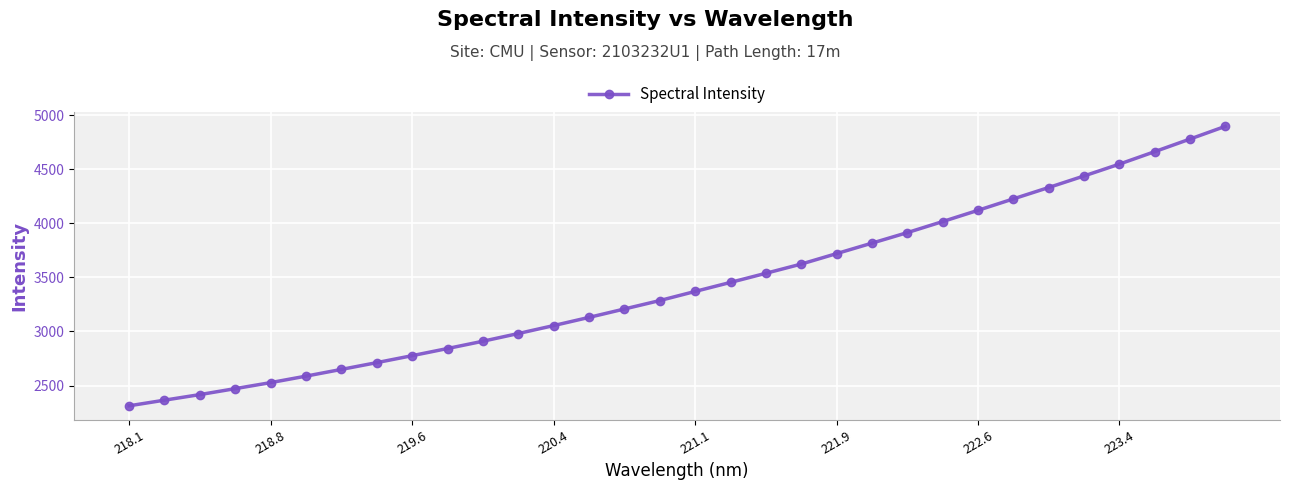

What is the sum of all values?

109669.2